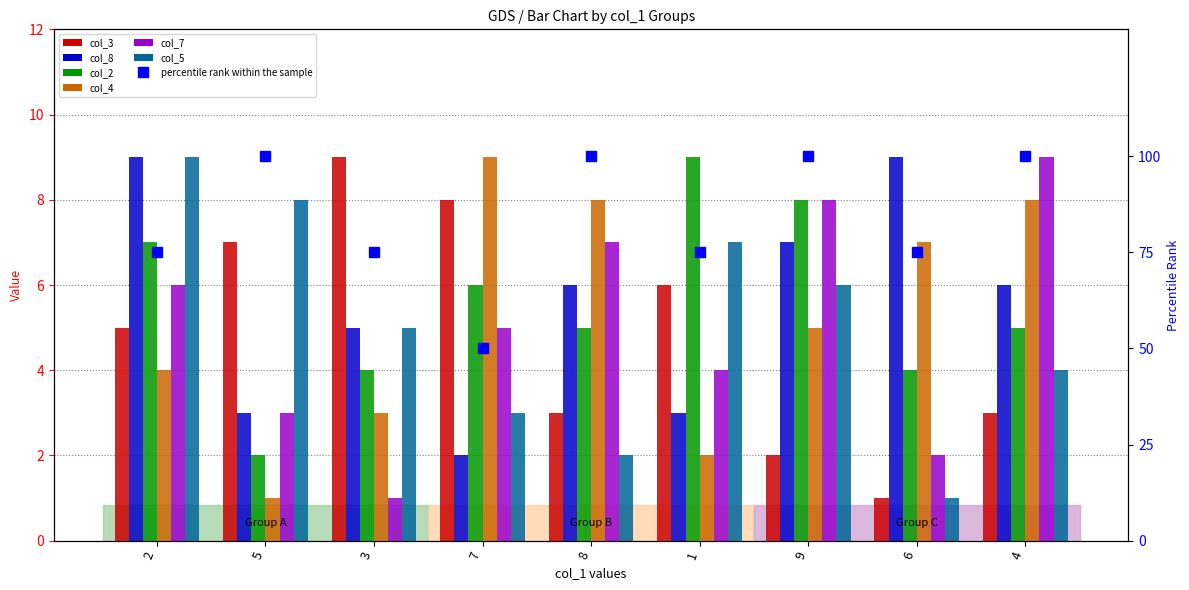

Reading left to right, transcribe all the data shown in this chart.

col_3: 5	7	9	8	3	6	2	1	3
col_8: 9	3	5	2	6	3	7	9	6
col_2: 7	2	4	6	5	9	8	4	5
col_4: 4	1	3	9	8	2	5	7	8
col_7: 6	3	1	5	7	4	8	2	9
col_5: 9	8	5	3	2	7	6	1	4